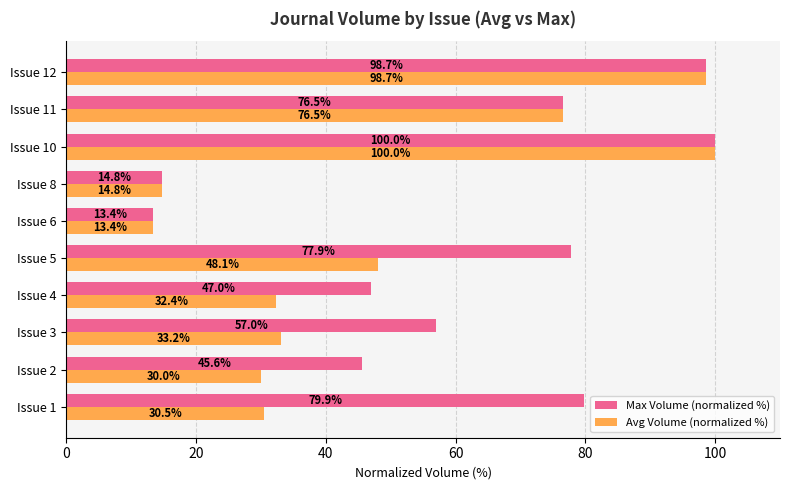

What is the approximate value of Avg Volume (normalized %) at Issue 2?

30.0